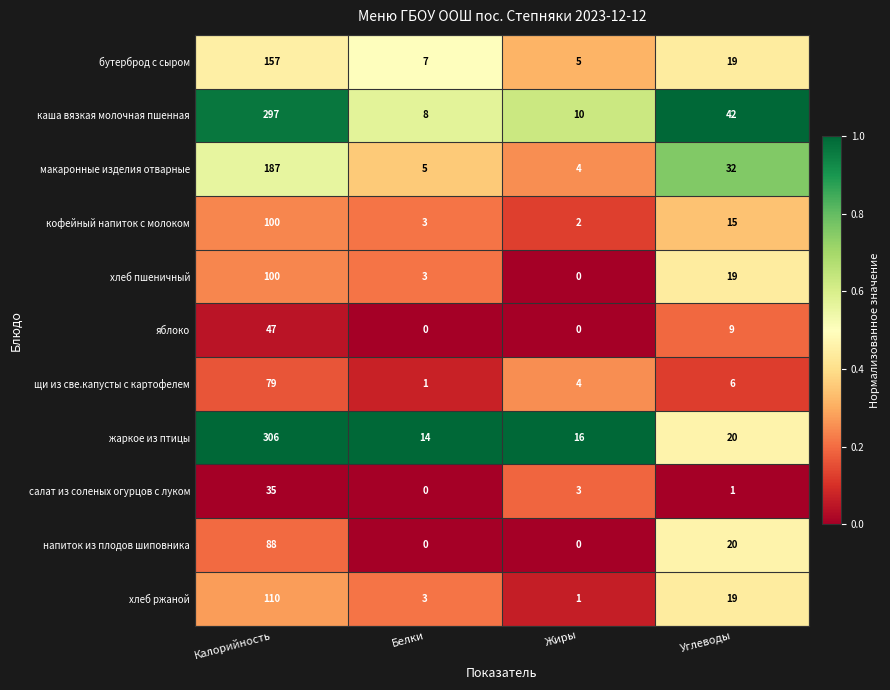

What is the spread (max minus min) of values at Калорийность?

271